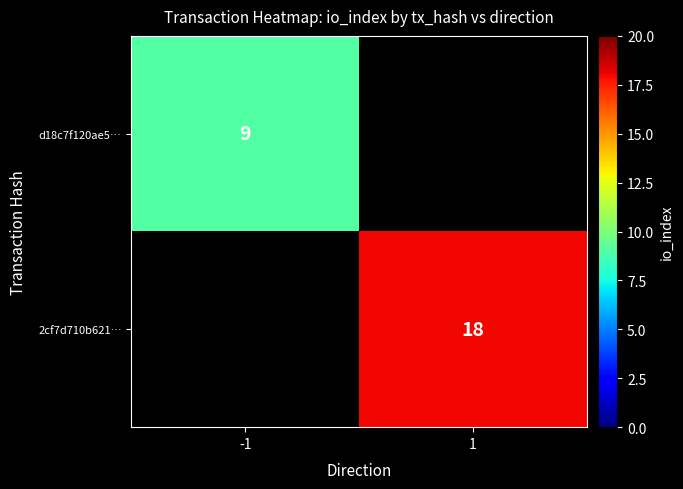

The value of d18c7f120ae5… at -1 is 14. True or false?

False